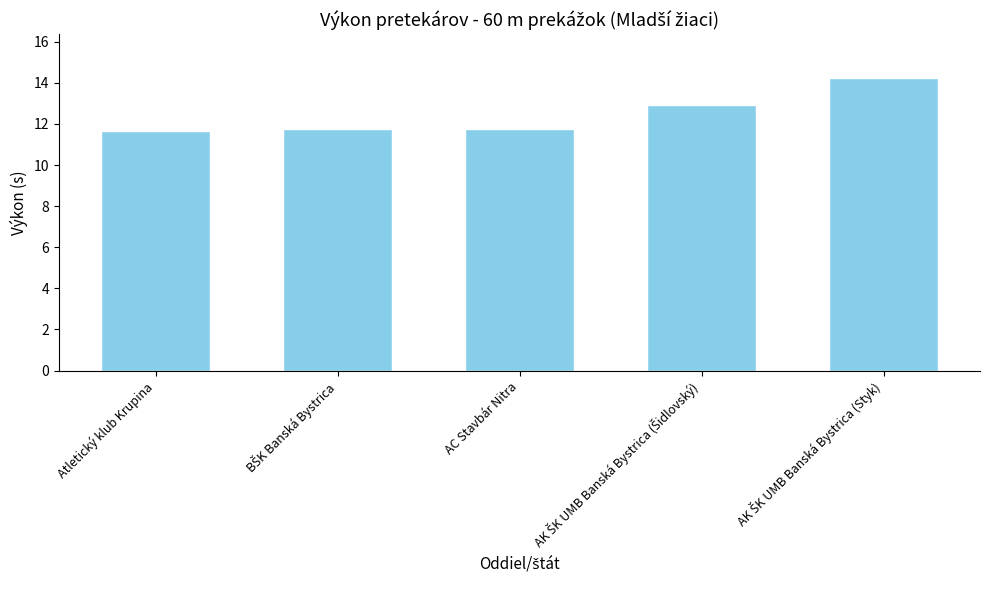

What is the average value?

12.5